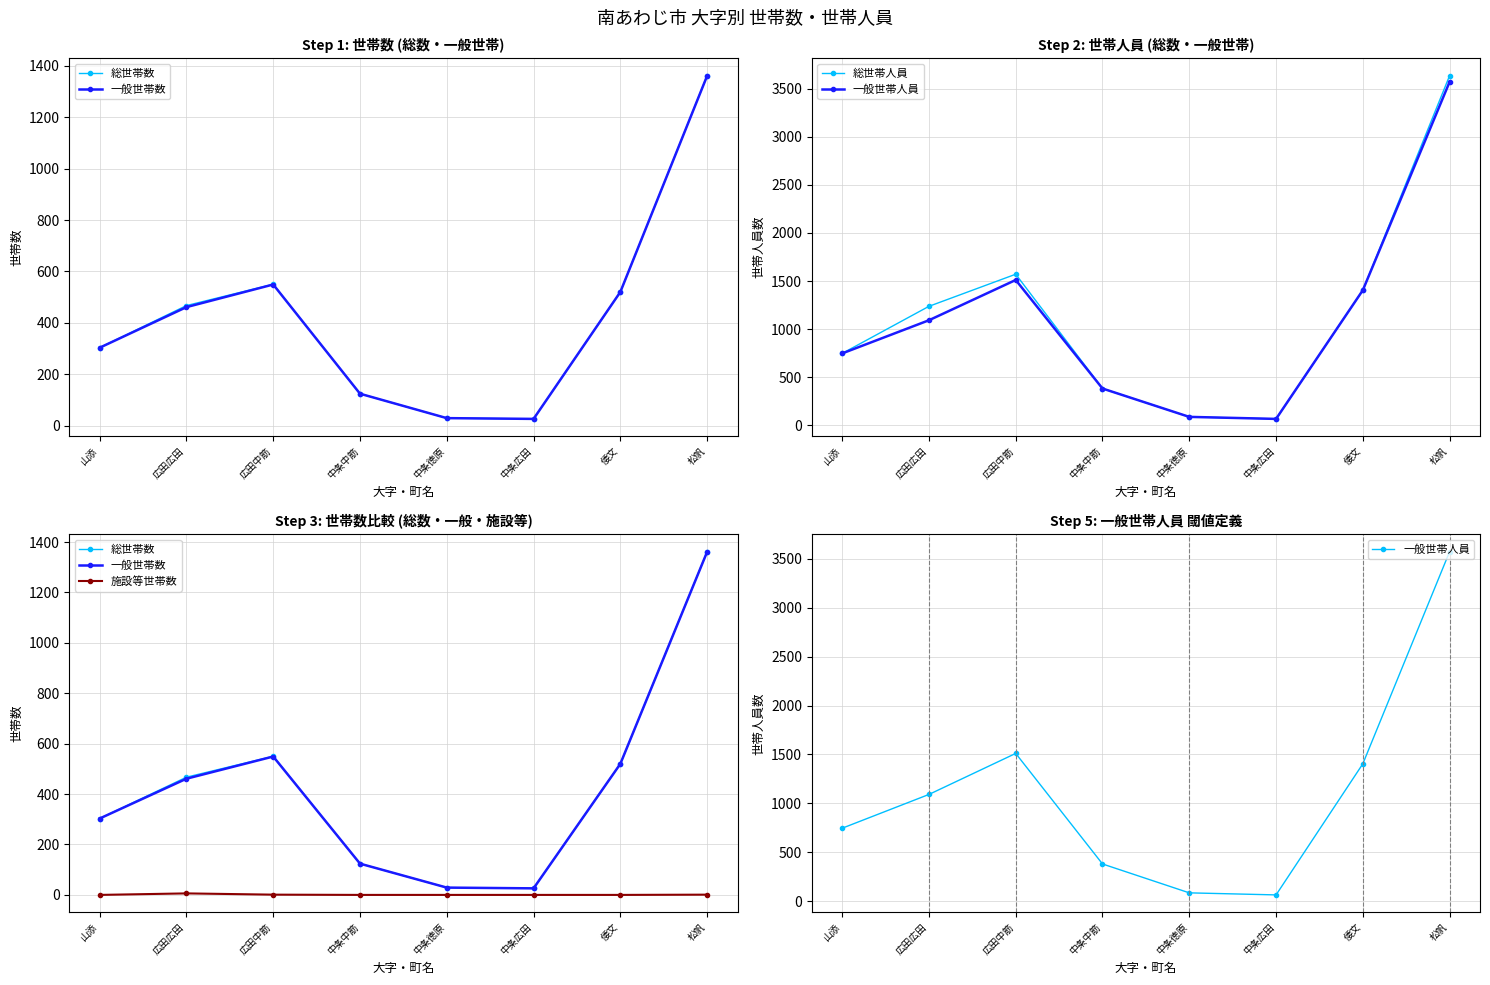

What is the maximum value for 総世帯数?

1362